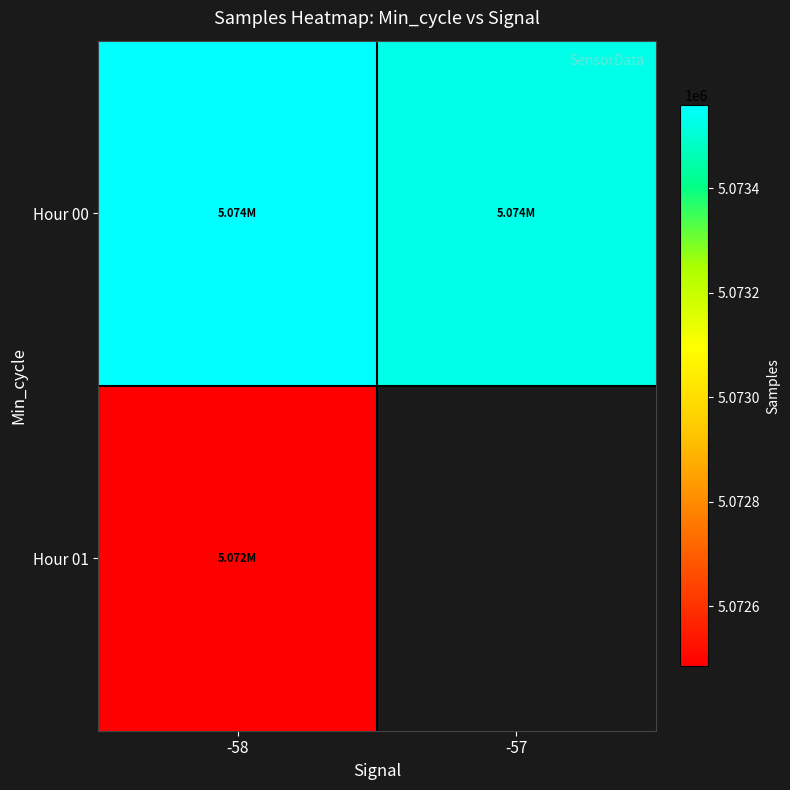

List the labels in order of Hour 01 value, smallest first.

-58, -57